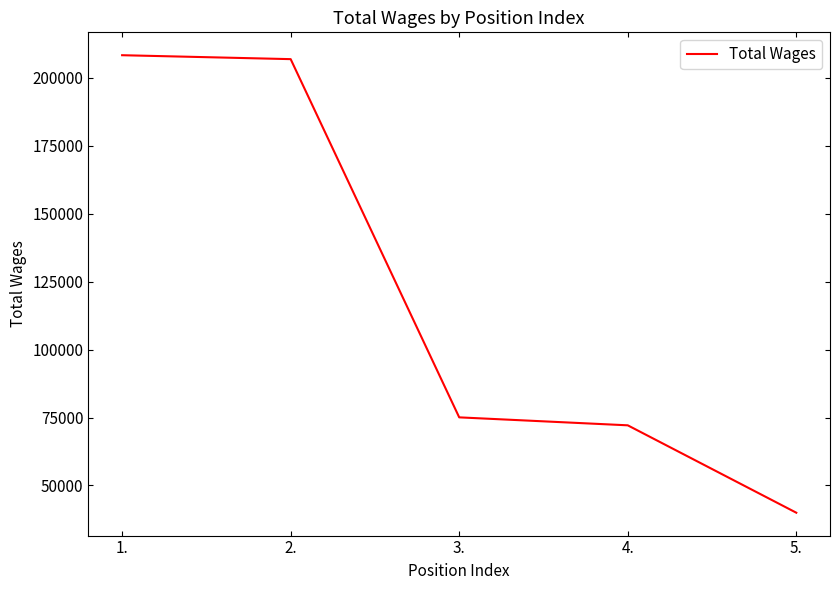

Is it true that the value at 2. is 206927?

True